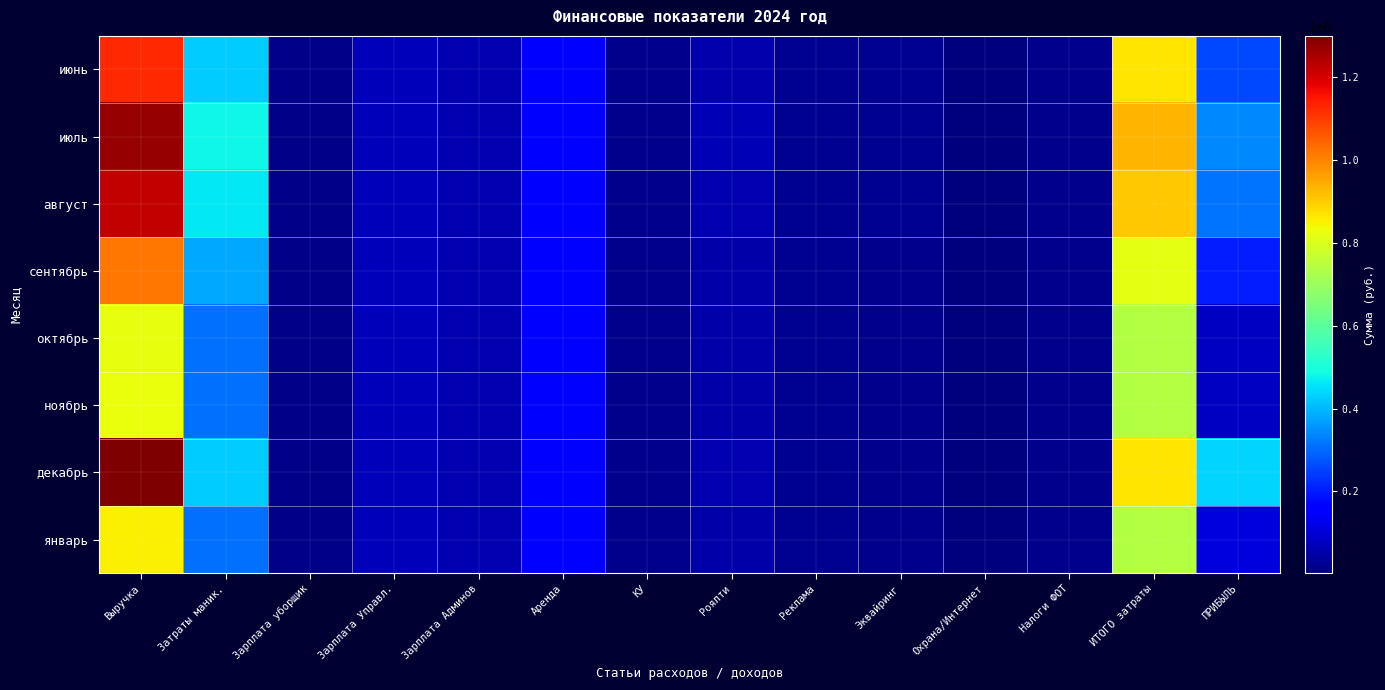

Which category has the highest value across all series?

Выручка